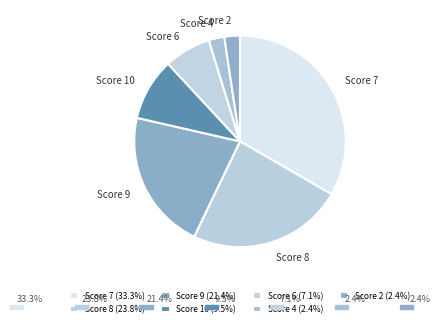

Is the sum of Score 8 and Score 10 greater than half?

No